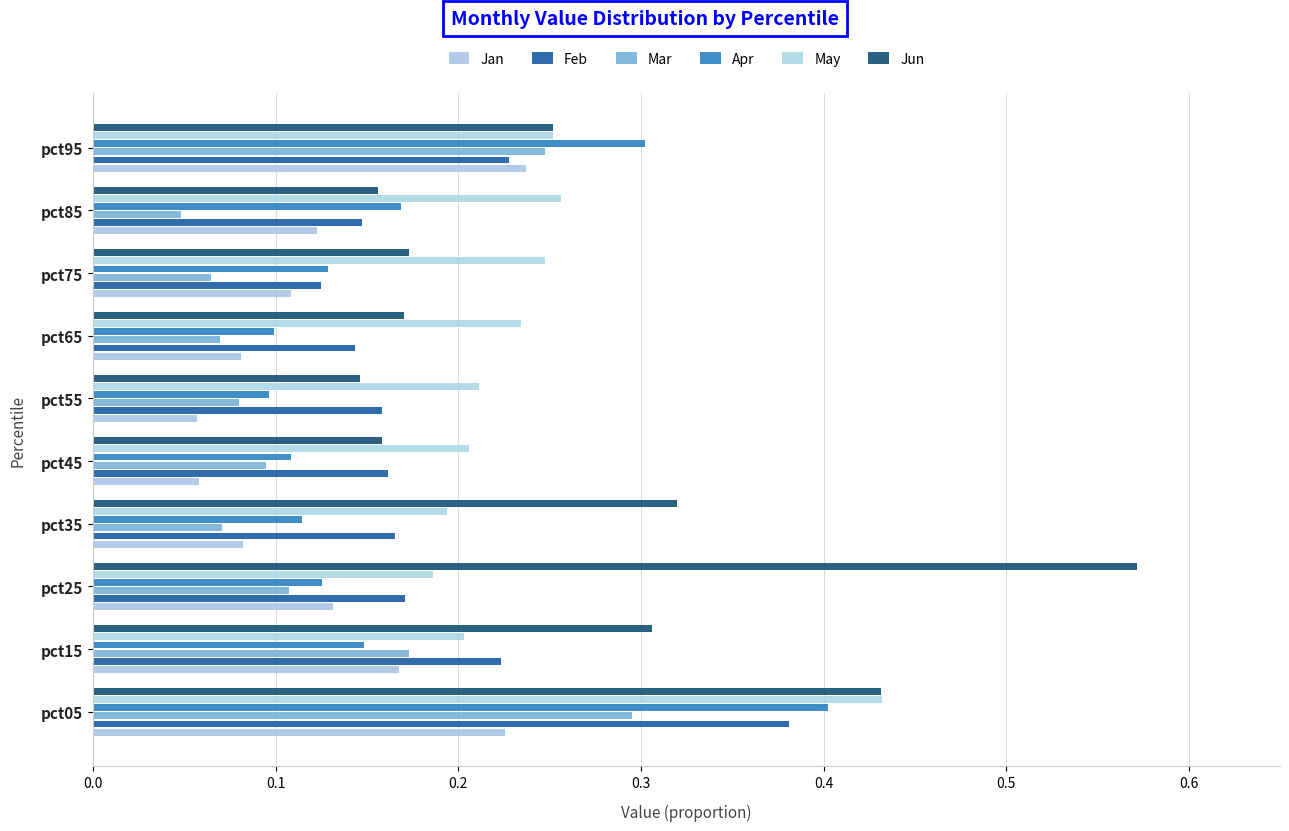

Count the number of categories in the chart.

10